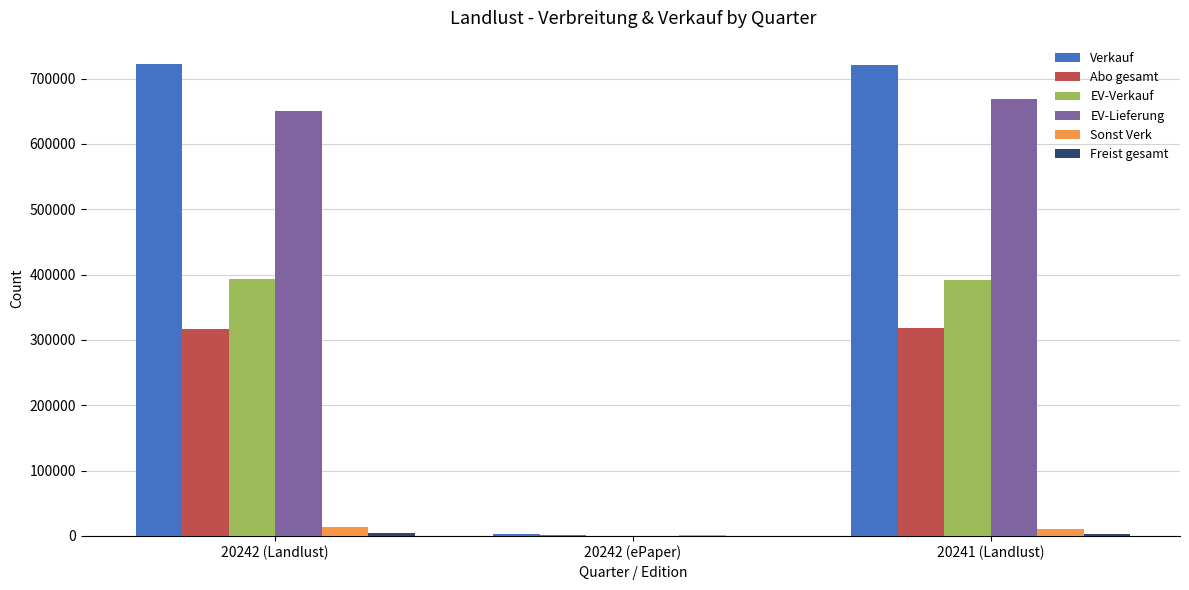

Read the EV-Lieferung value at 20242 (ePaper).

42